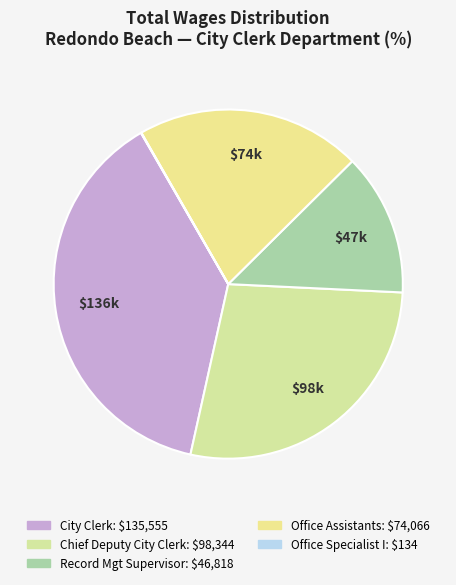

Which category has the biggest portion of the pie?

City Clerk